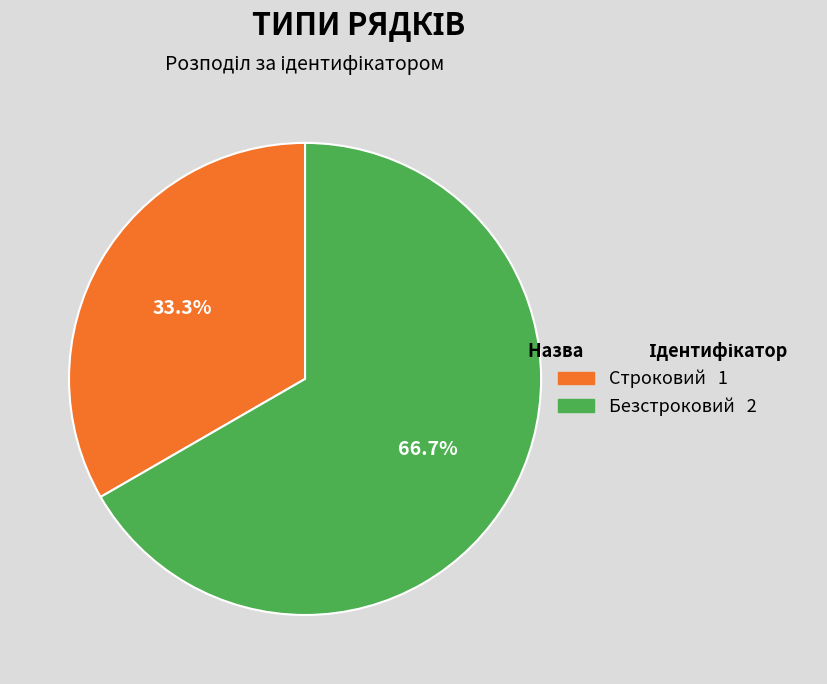

Rank the categories by value from highest to lowest.

Безстроковий, Строковий